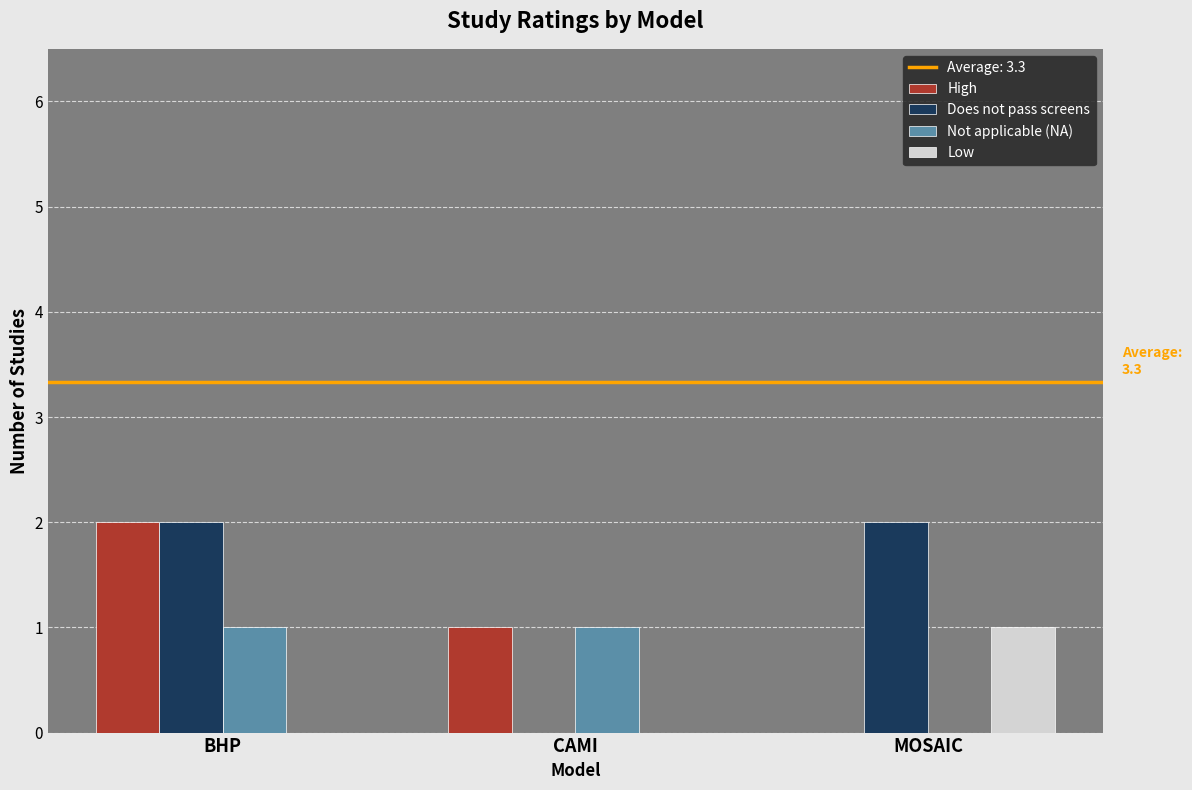

What is the total value across all series at MOSAIC?

3